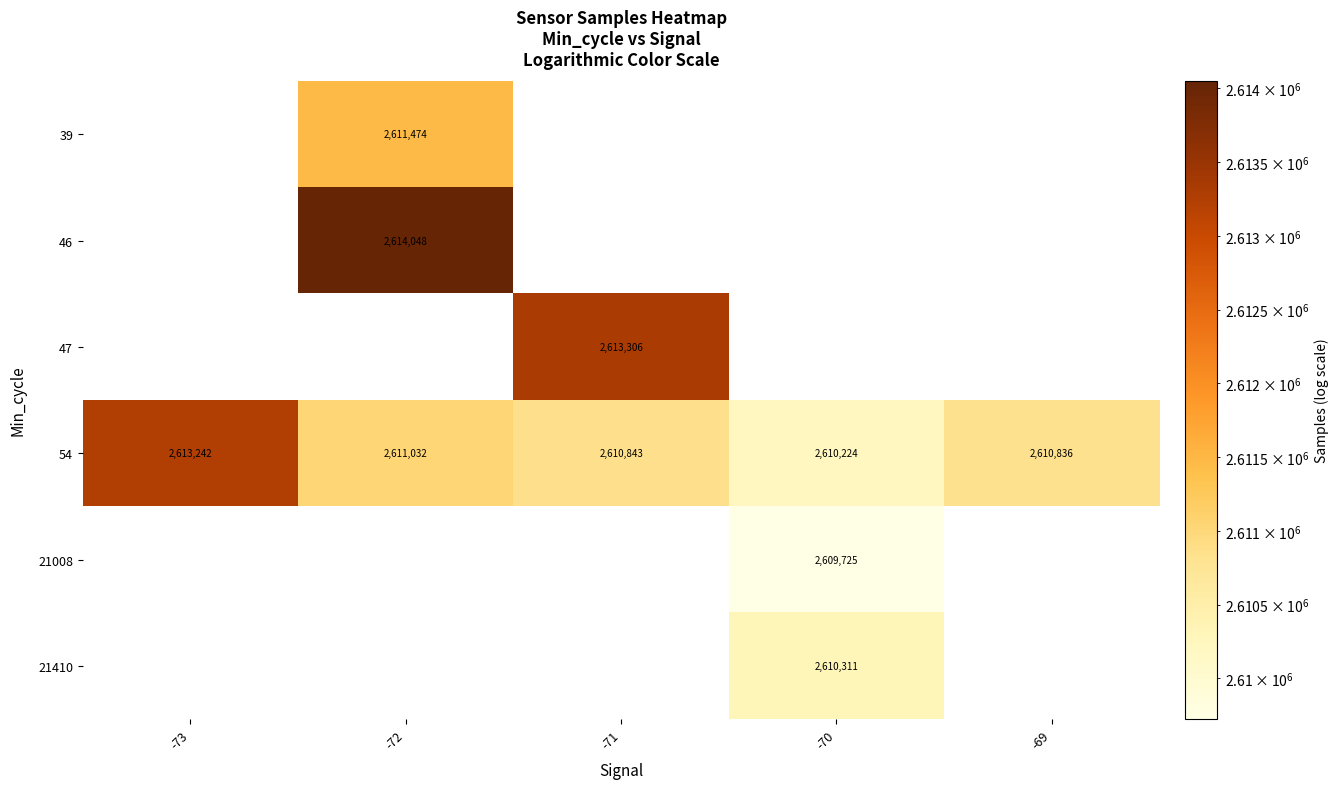

The value of 21008 at -70 is 948237. True or false?

False